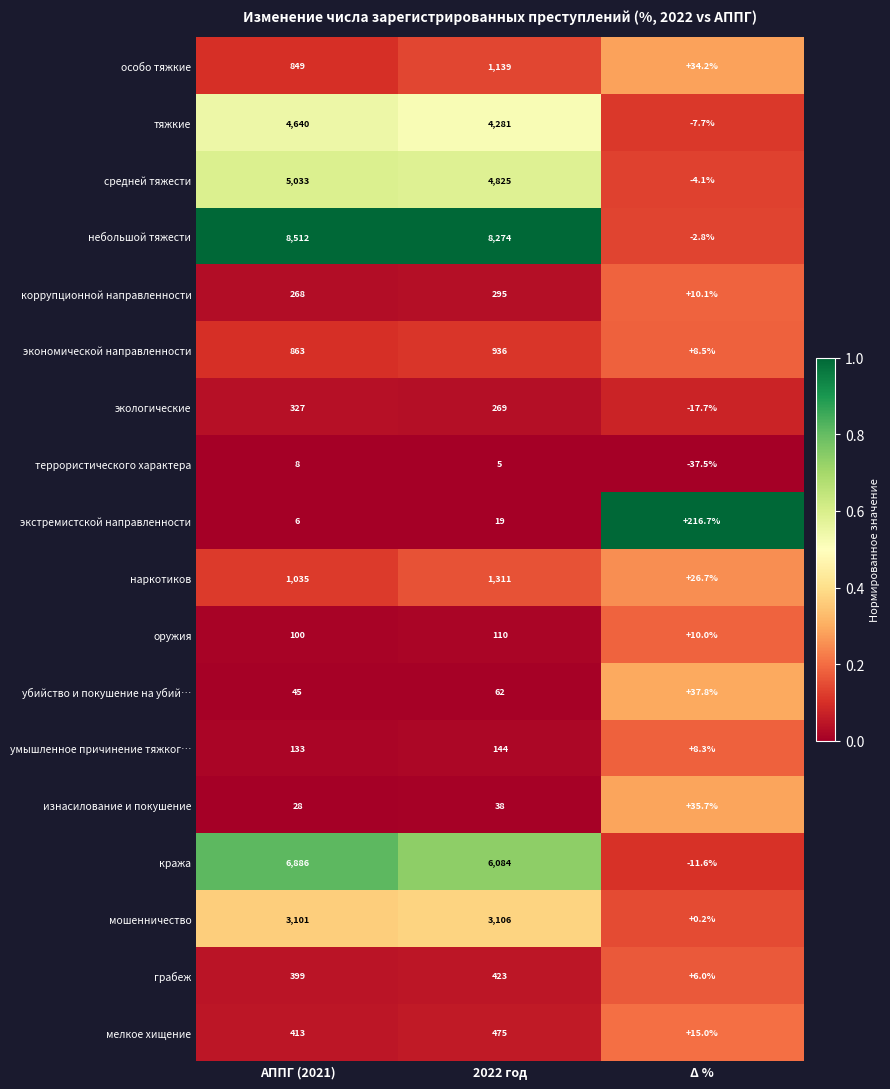

Read the экологические value at 2022 год.

269.0